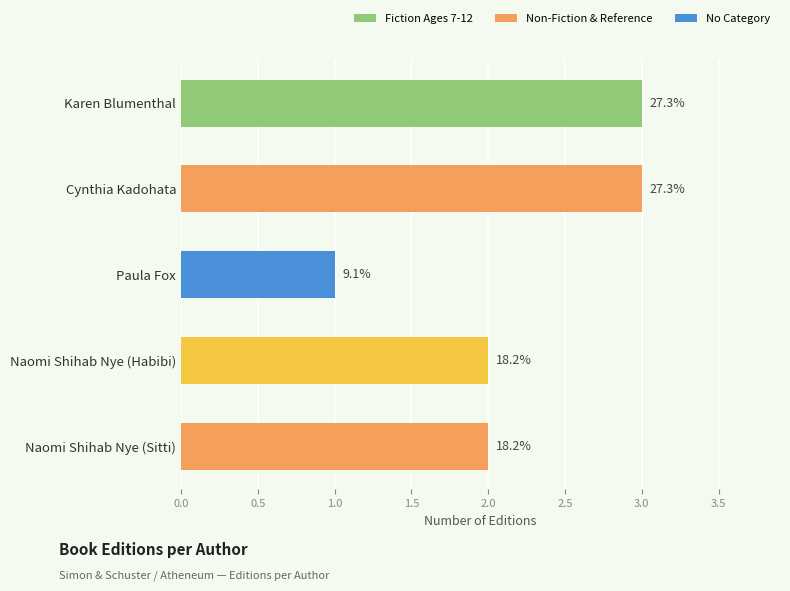

How many bars are there in total?

5